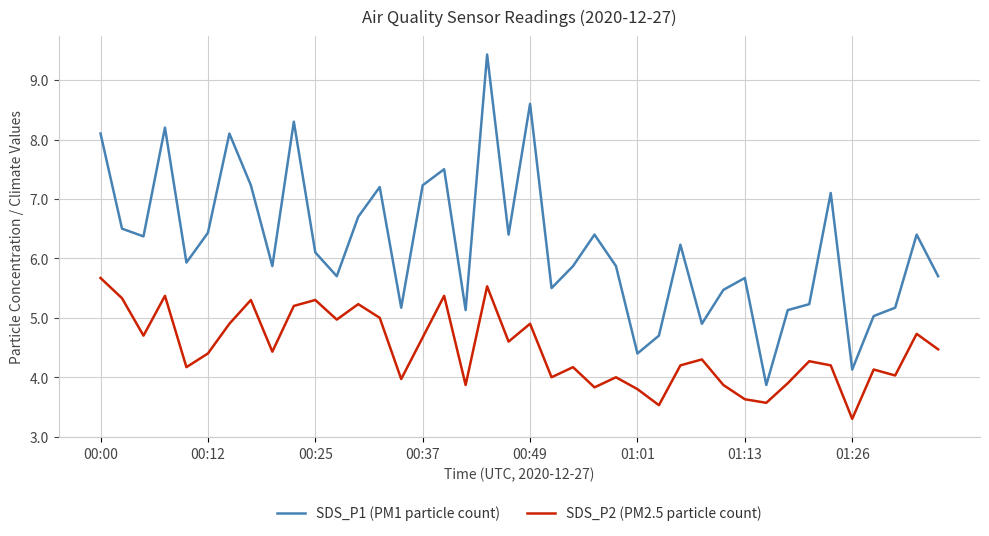

Which series has the widest spread of values?

SDS_P1 (PM1 particle count)